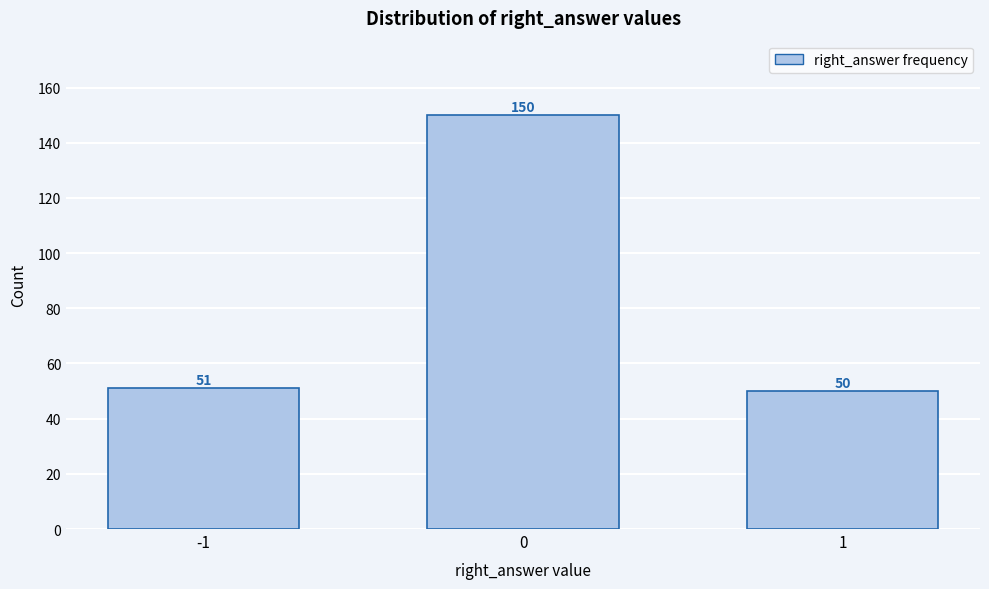

Reading left to right, extract all data points from this chart.

51	150	50